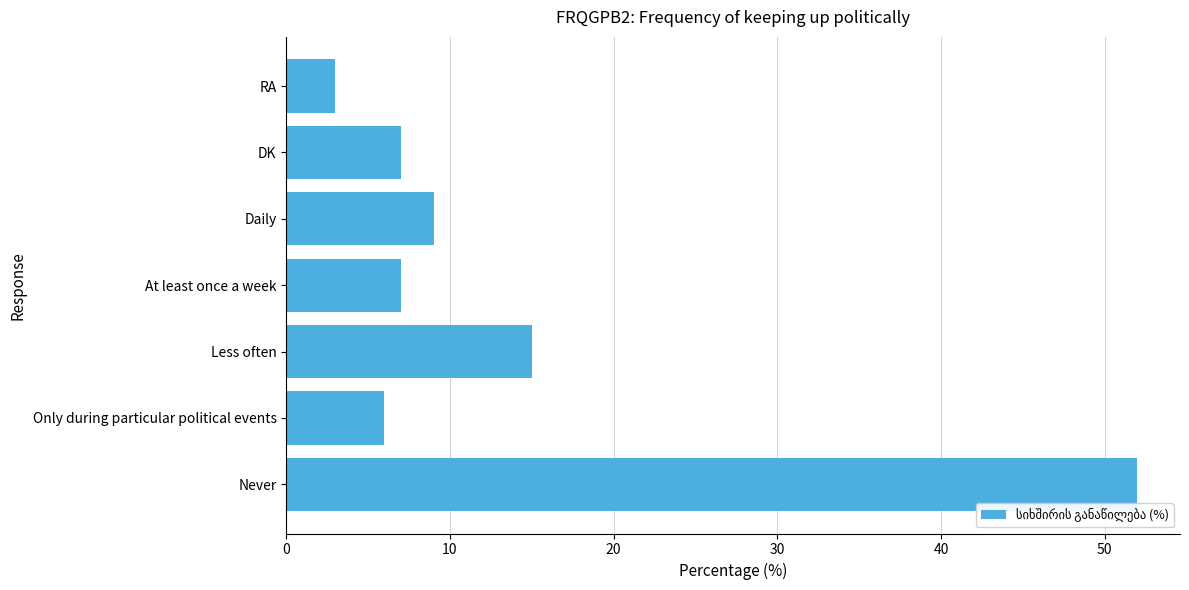

Are the bars horizontal?

Yes